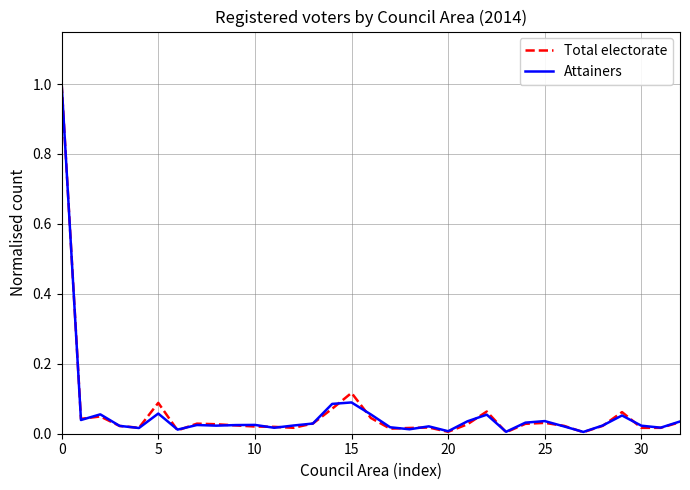

Which series has the largest range (max minus min)?

Total electorate